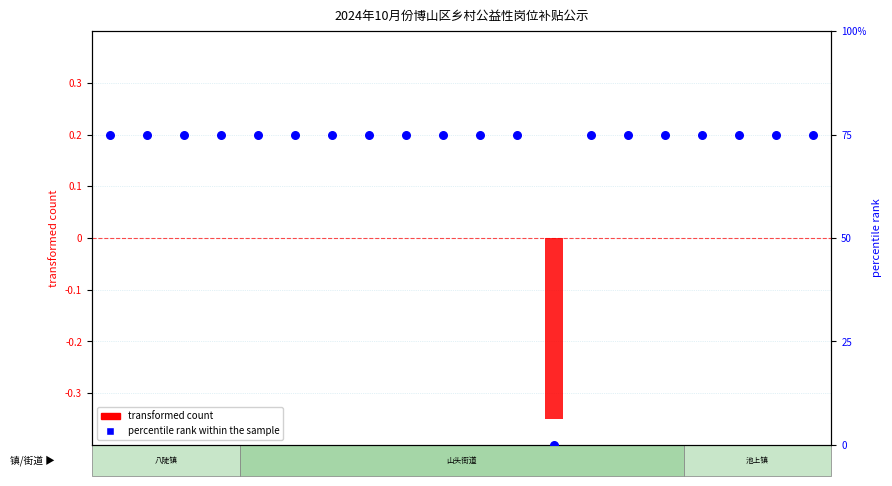

What is the total value across all series at 阮贻峰?

75